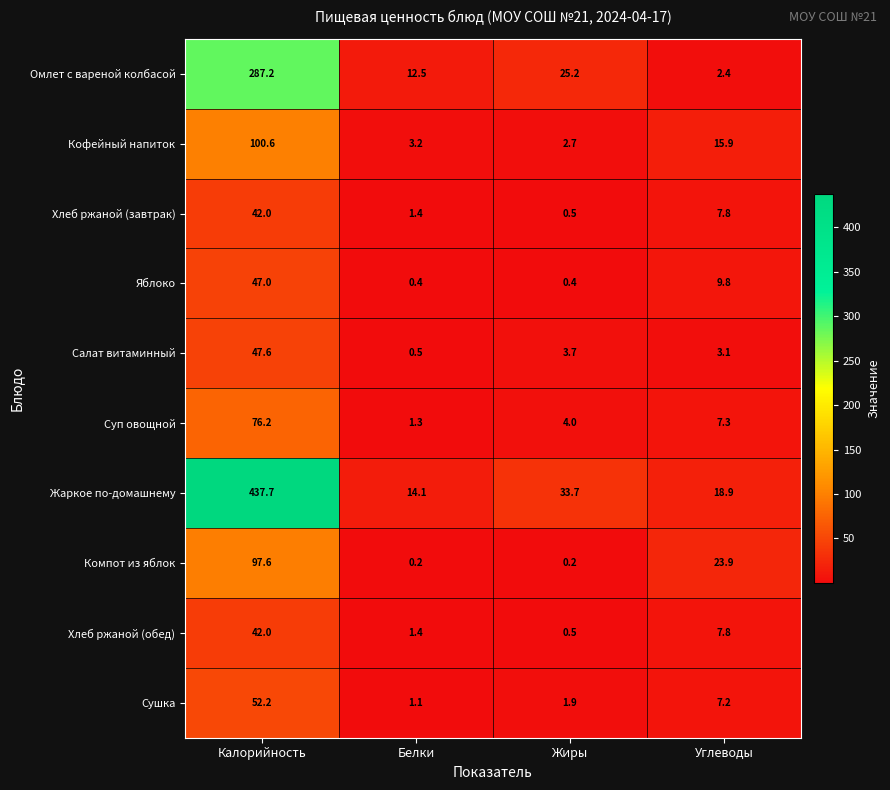

What is the maximum value shown in the chart?

437.7